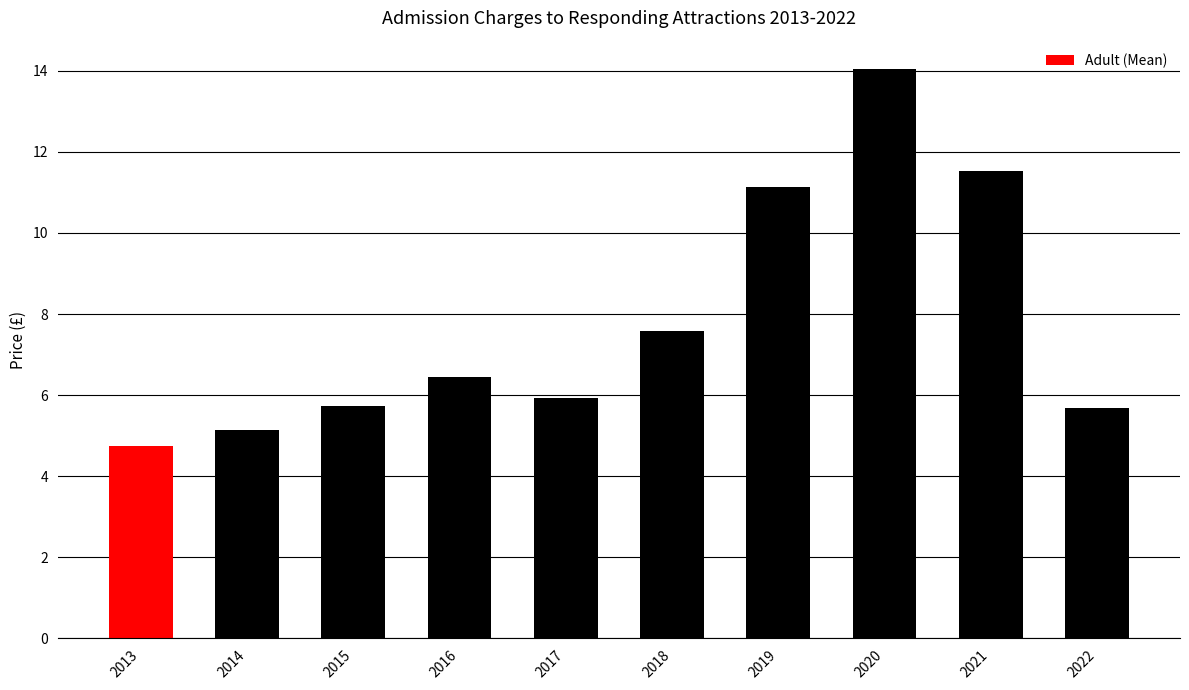

Which category has the lowest value across all series?

2013